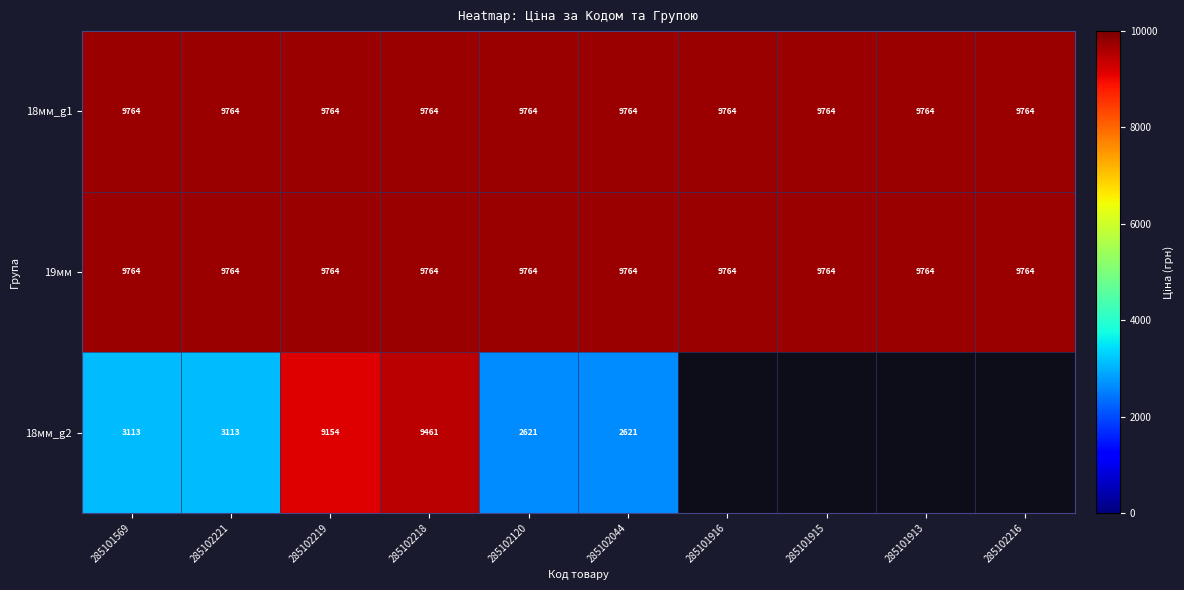

Is the value of 19мм at 285101913 greater than the value of 18мм_g2 at 285101569?

Yes